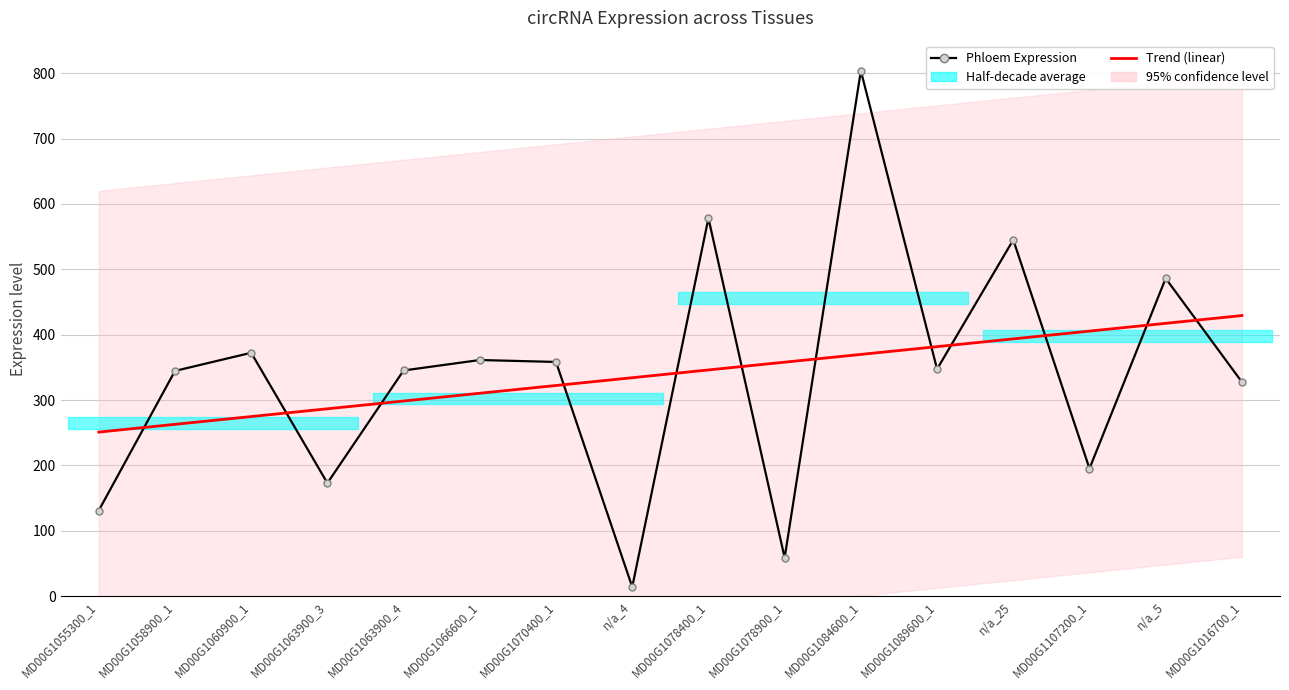

At which category does the chart reach its minimum across all series?

n/a_4